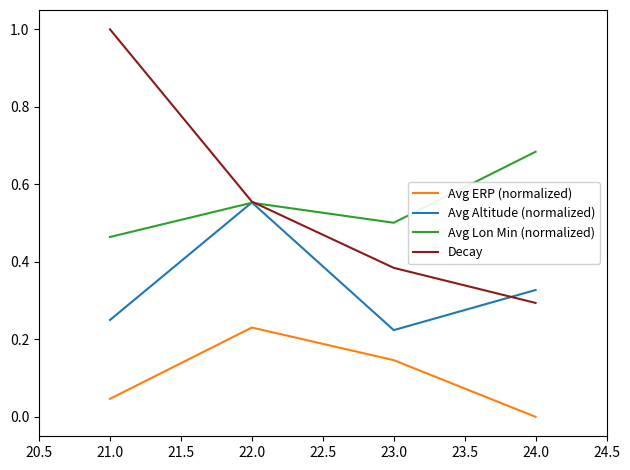

Which category has the lowest value in the Avg Altitude (normalized) series?

23.0